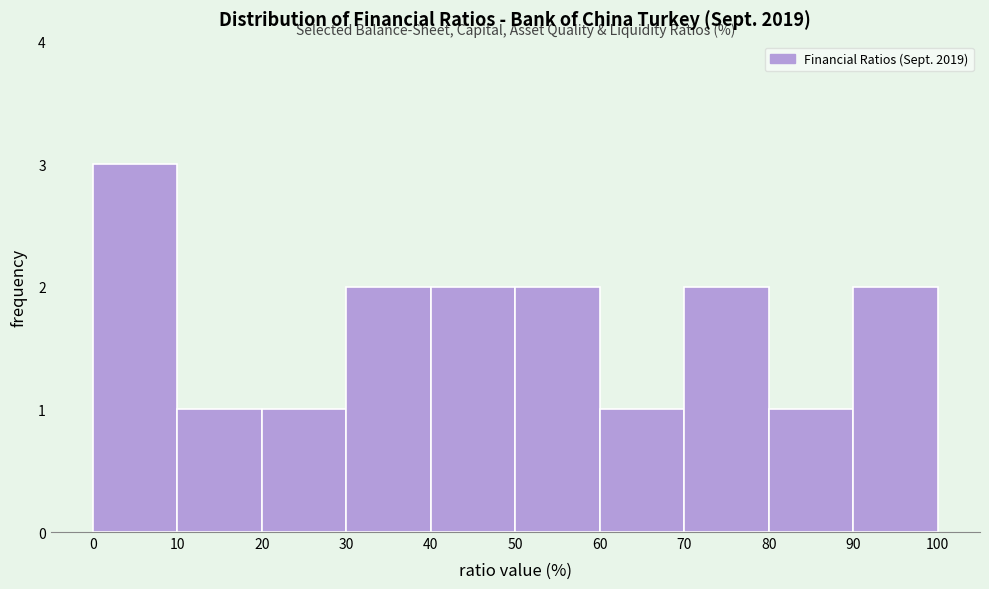

Reading left to right, transcribe this chart: for each bar, give the range it covers on the x-axis and its height. The values are not printed on the chart, so give them approximately, as read against the axis.

0 to 10: 3
10 to 20: 1
20 to 30: 1
30 to 40: 2
40 to 50: 2
50 to 60: 2
60 to 70: 1
70 to 80: 2
80 to 90: 1
90 to 100: 2